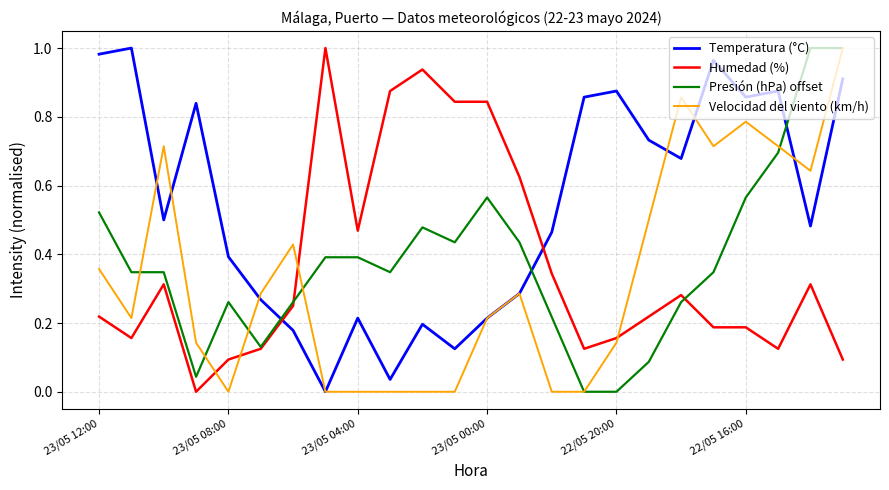

What are all the series names shown in the legend?

Temperatura (°C), Humedad (%), Presión (hPa) offset, Velocidad del viento (km/h)